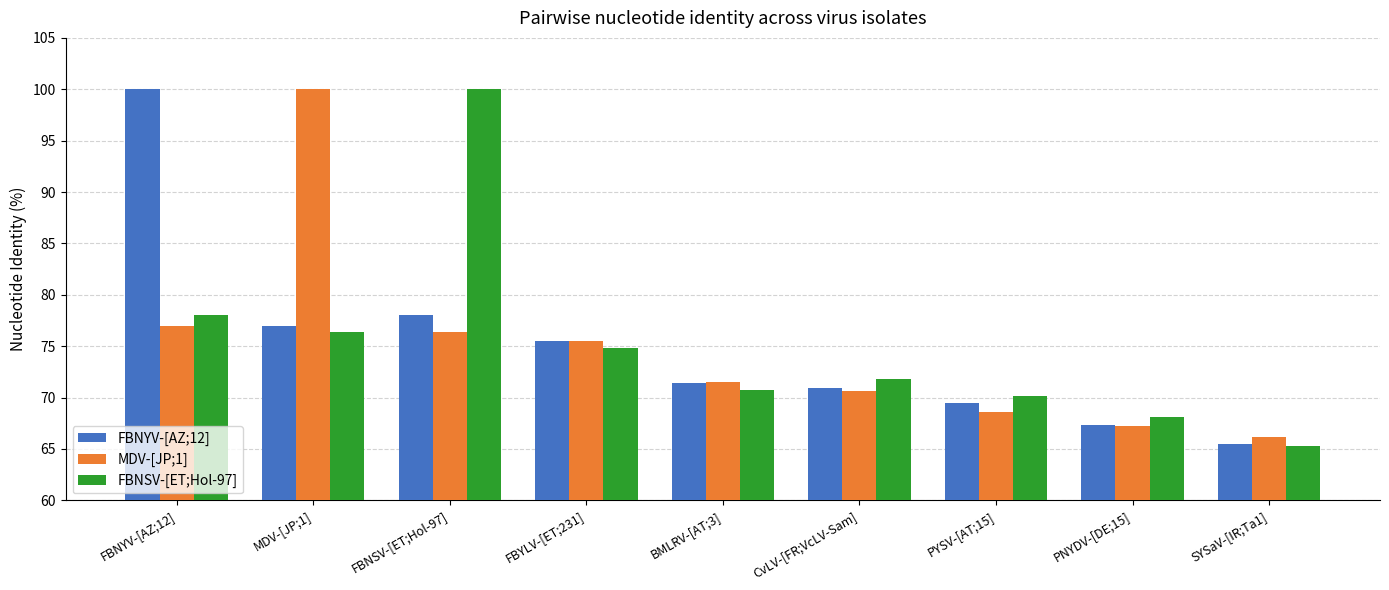

Is the value of MDV-[JP;1] at SYSaV-[IR;Ta1] greater than the value of FBNYV-[AZ;12] at FBNYV-[AZ;12]?

No